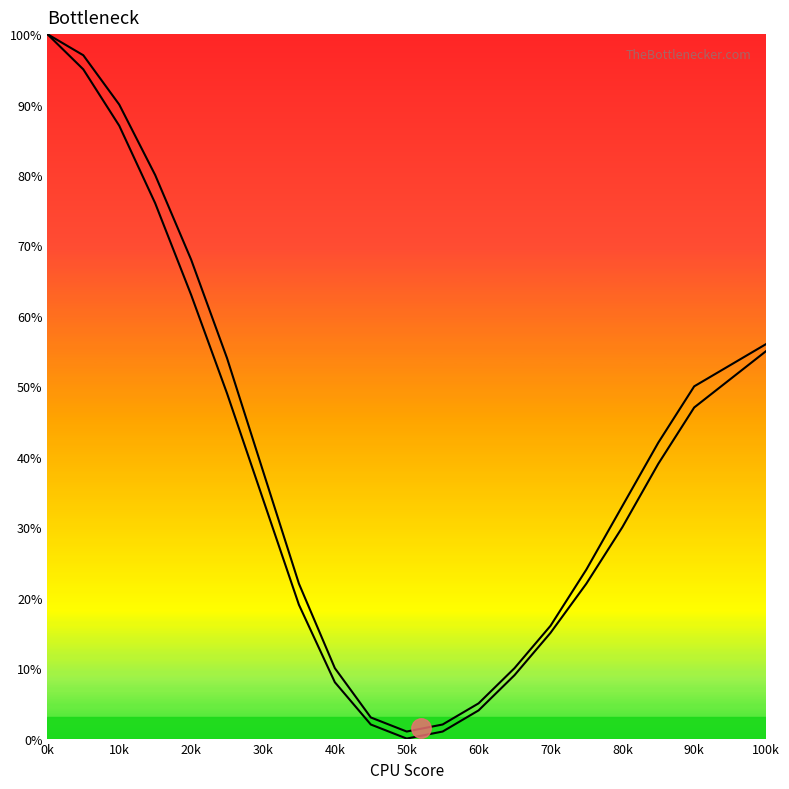

Does the chart have visible grid lines?

No